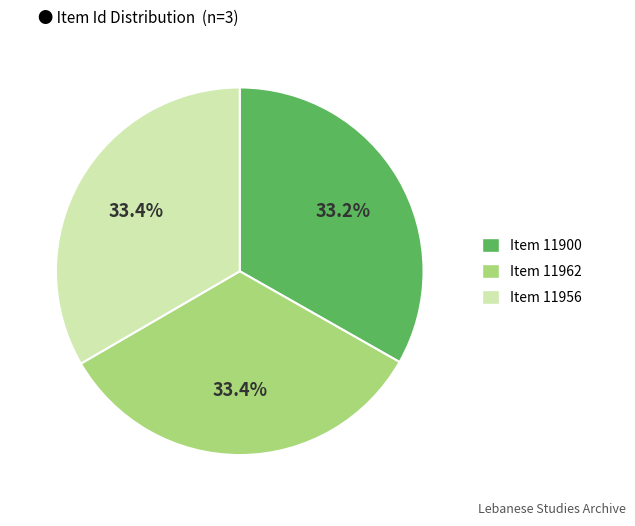

How many segments does this pie chart have?

3